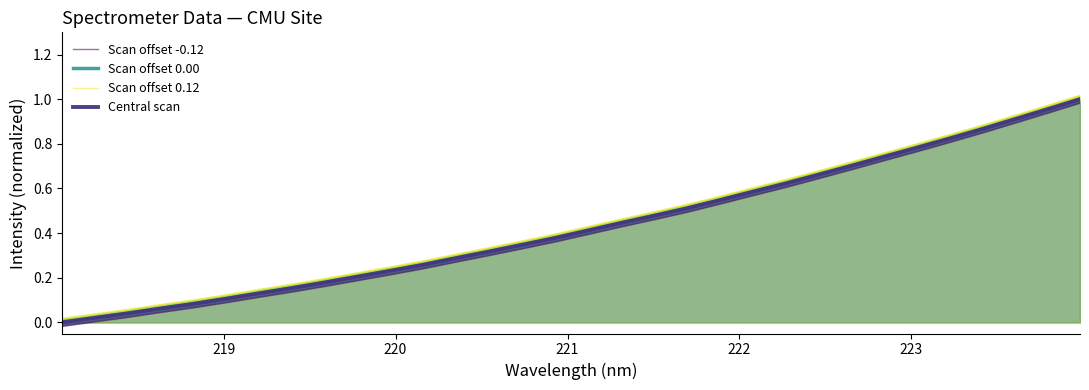

Rank the series by their maximum value, from highest to lowest.

Scan offset 0.12, Scan offset 0.00, Central scan, Scan offset -0.12